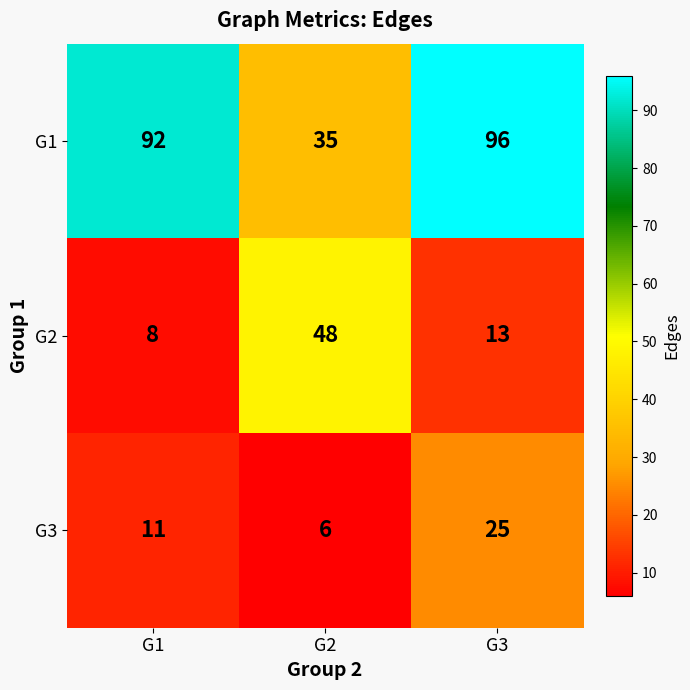

At which label does G2 first exceed 13?

G2